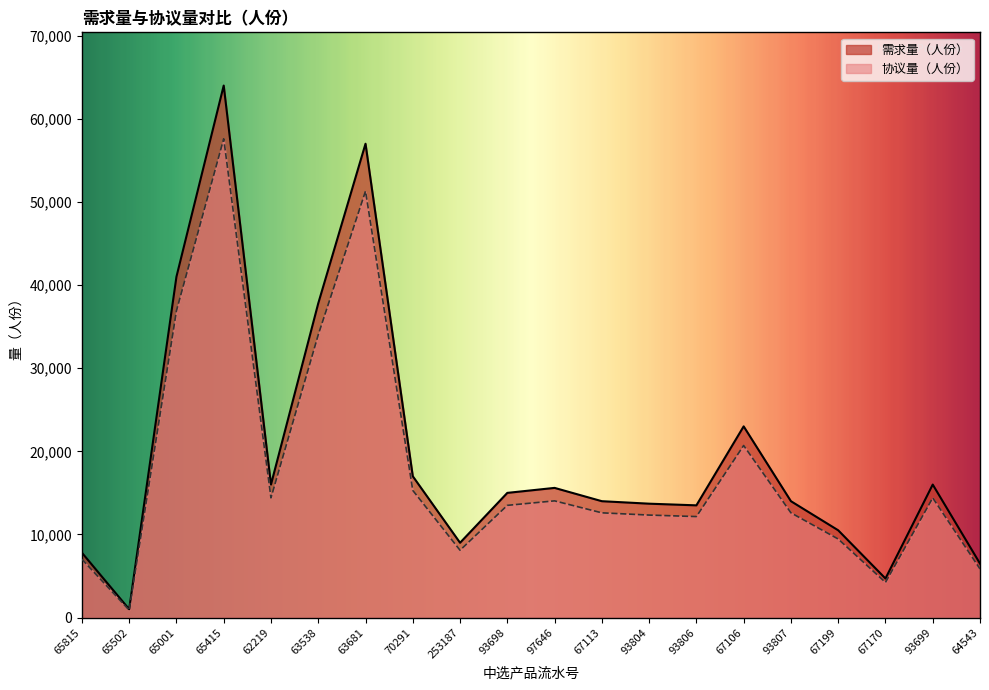

Which has a higher value, 65502 or 63538?

63538